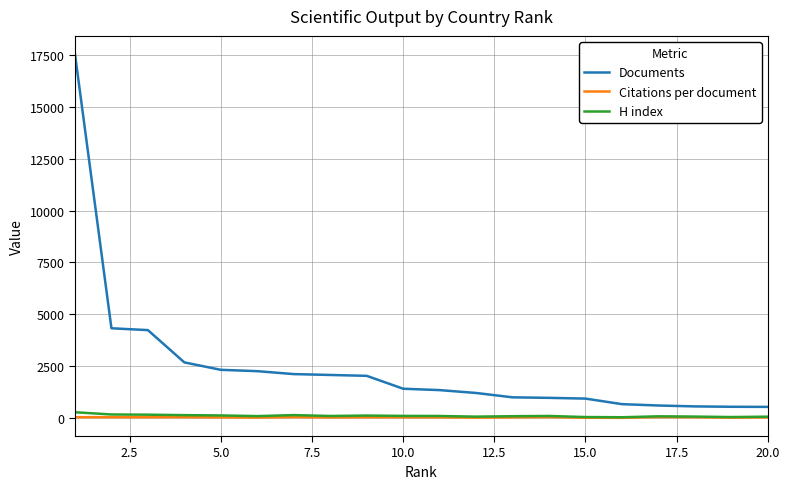

List the series in order of their peak value, highest first.

Documents, H index, Citations per document